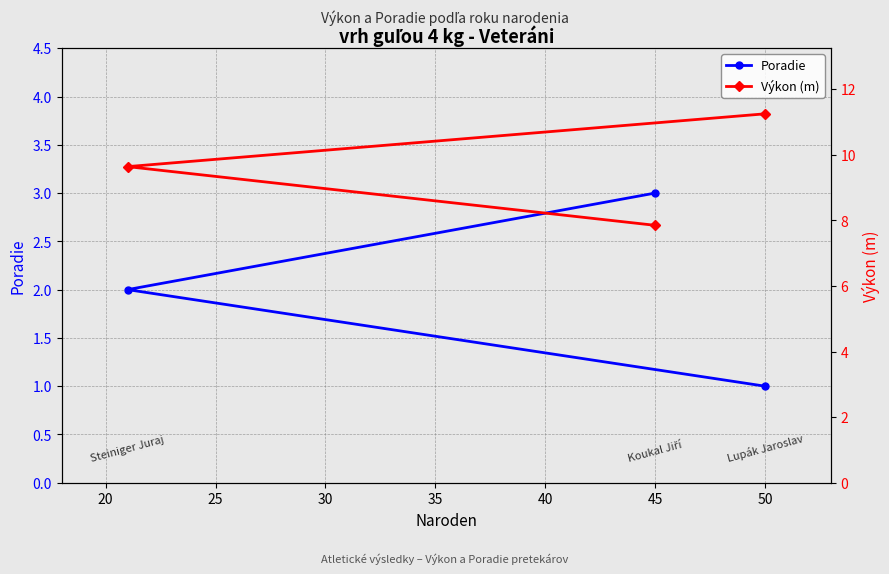

How many values in the Výkon (m) series exceed 9?

2